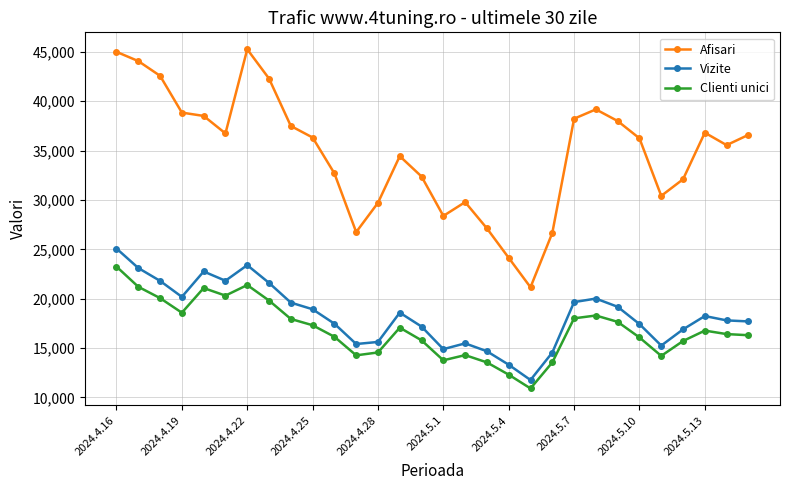

Does the chart display data point markers on the line(s)?

Yes